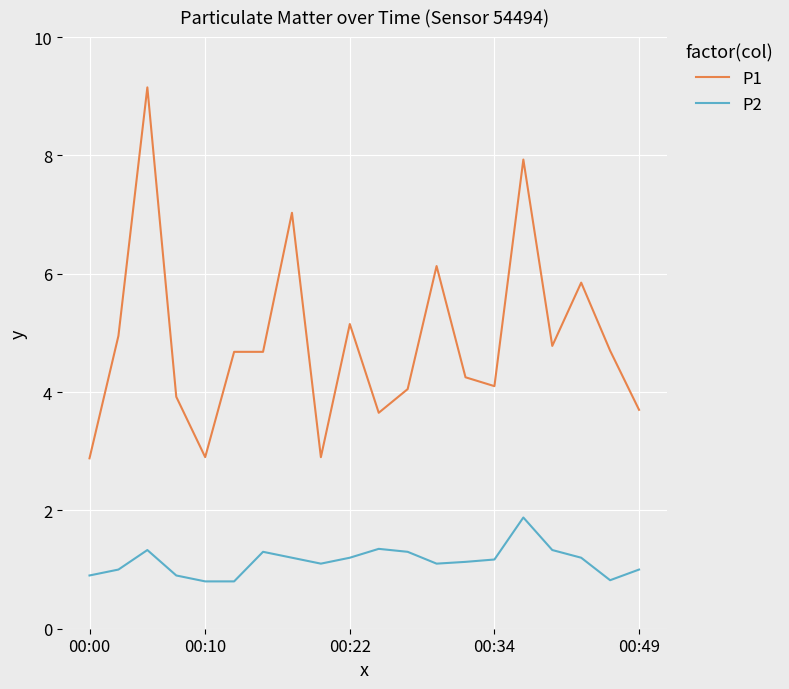

What is the average value of the P1 series?

4.9